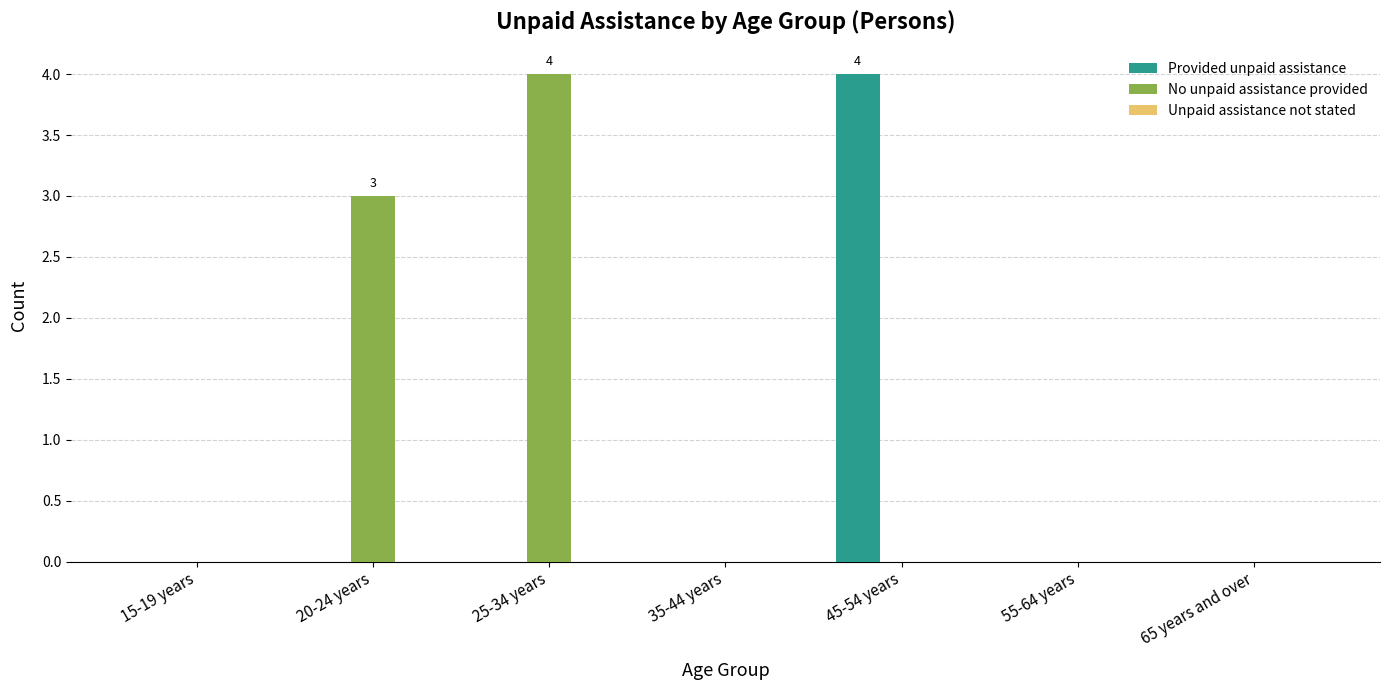

What is the total value across all series at 25-34 years?

4